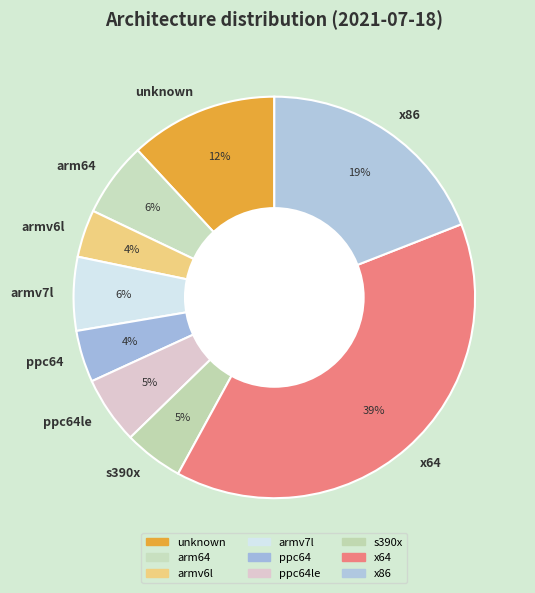

Do armv6l and x64 together represent more than half of the pie?

No